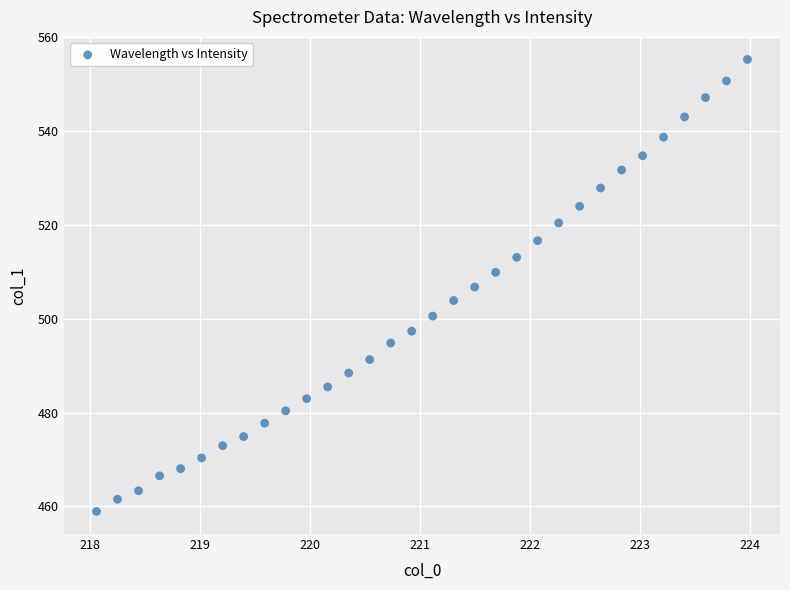

What is the range of Y values (max minus min)?

96.4